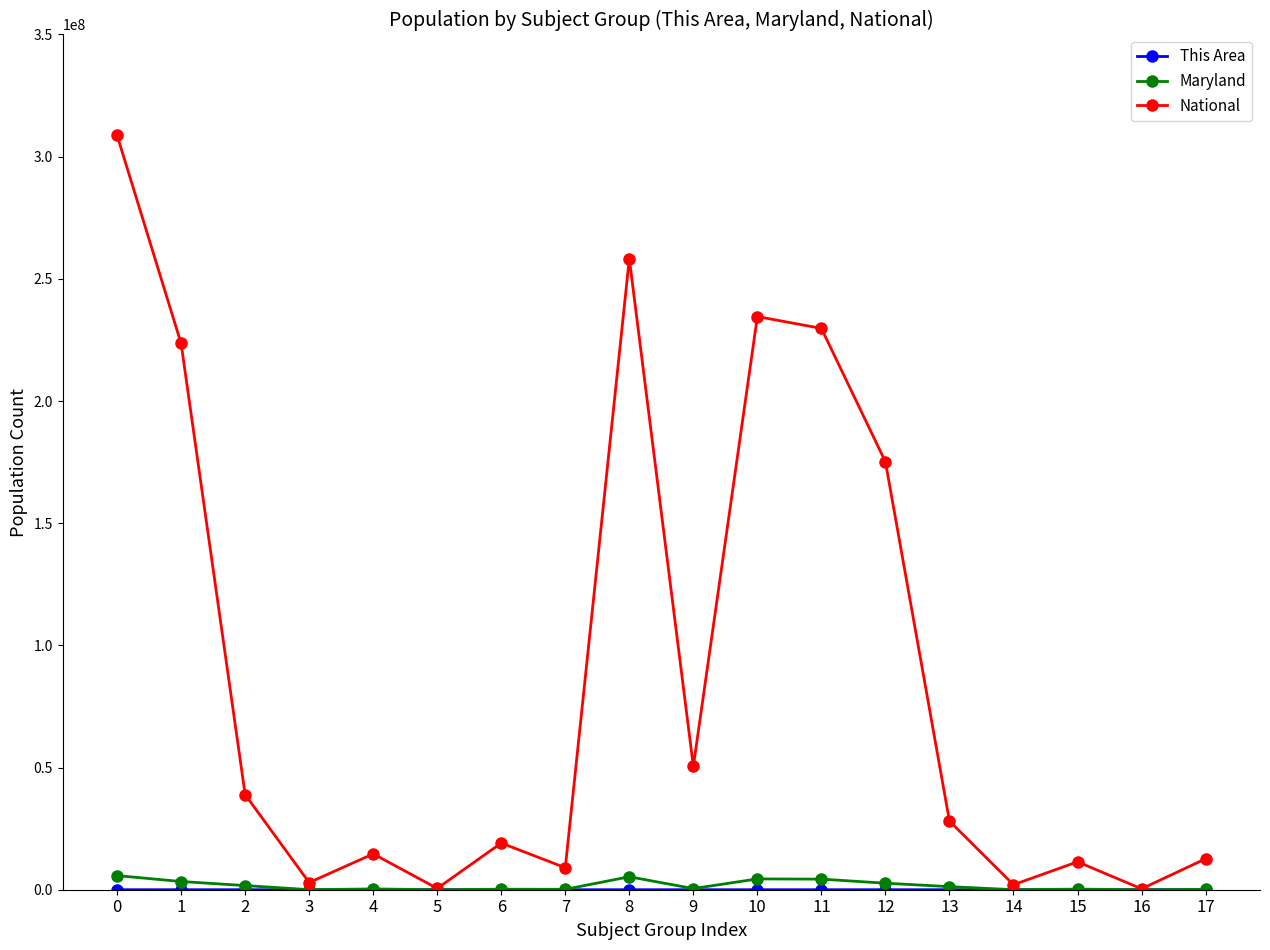

What is the greatest value displayed?

308745538